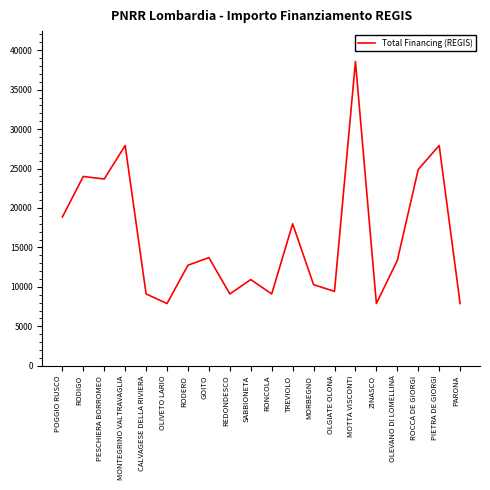

Is it true that the value at POGGIO RUSCO is 31173?

False